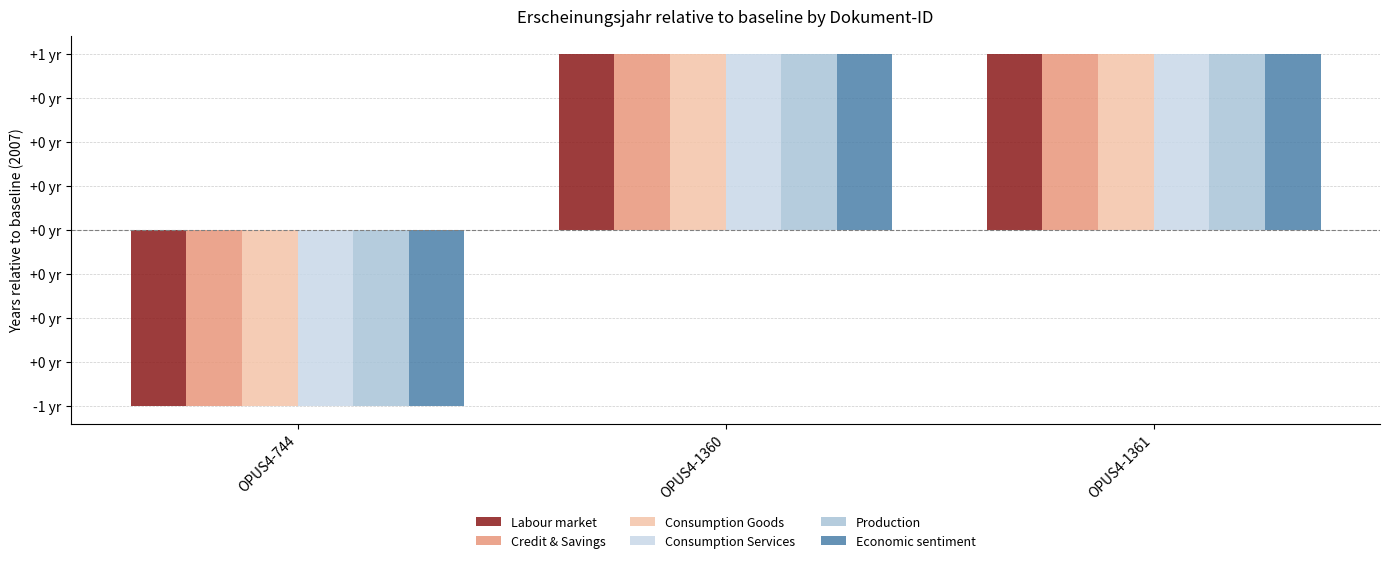

What is the difference between the maximum and minimum values in the Credit & Savings series?

2